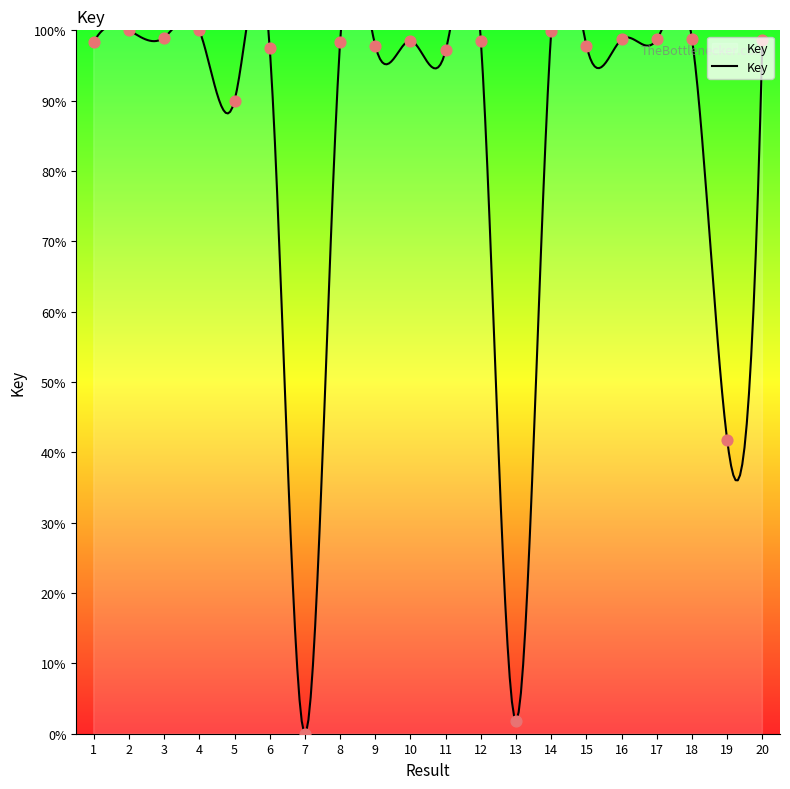

What is the change in value from 15 to 20?

+0.8